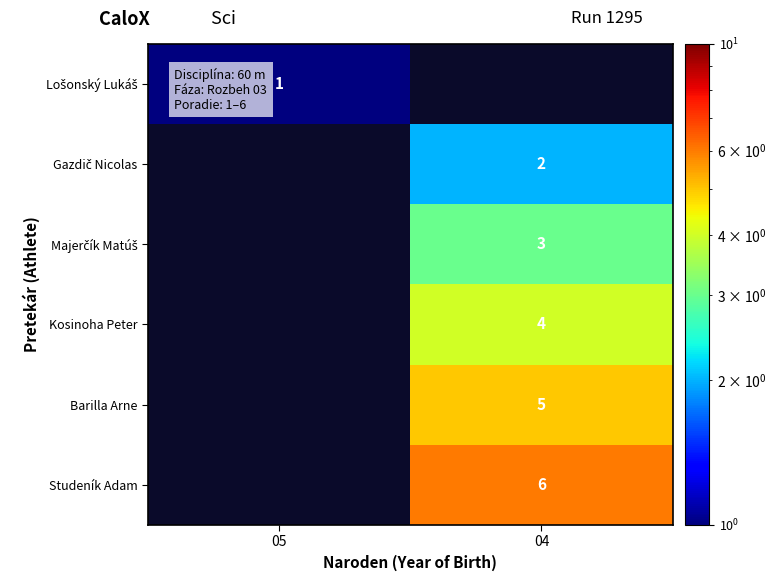

True or false: Studeník Adam has a value of 6 at 04.

True